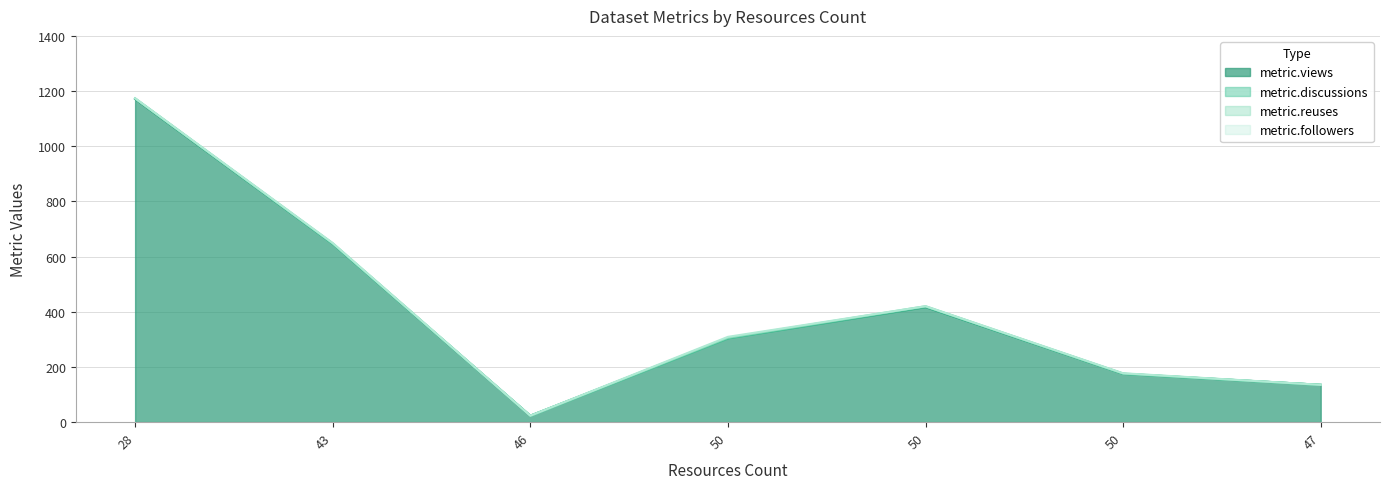

Where does the metric.followers series first go above 1?

50